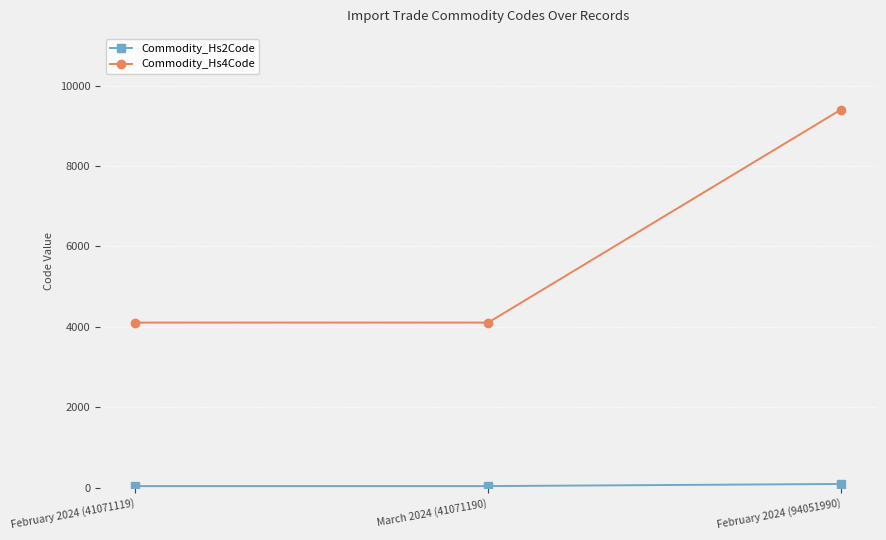

Which series has the largest range (max minus min)?

Commodity_Hs4Code